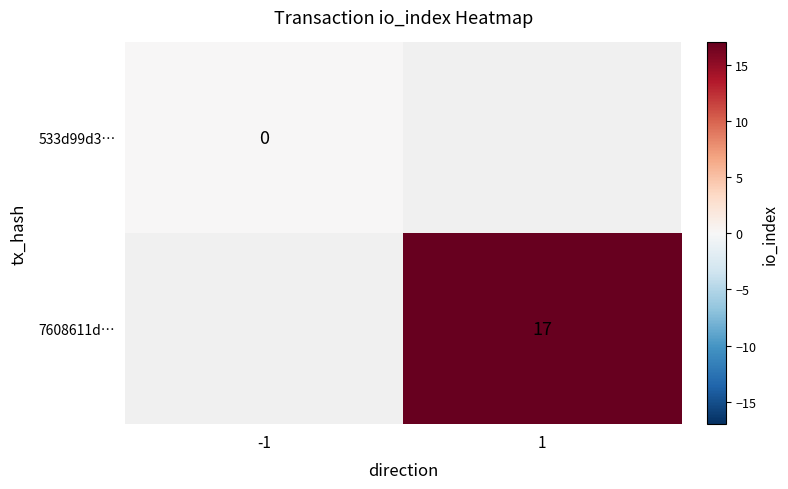

The value of 7608611d… at 1 is 7. True or false?

False